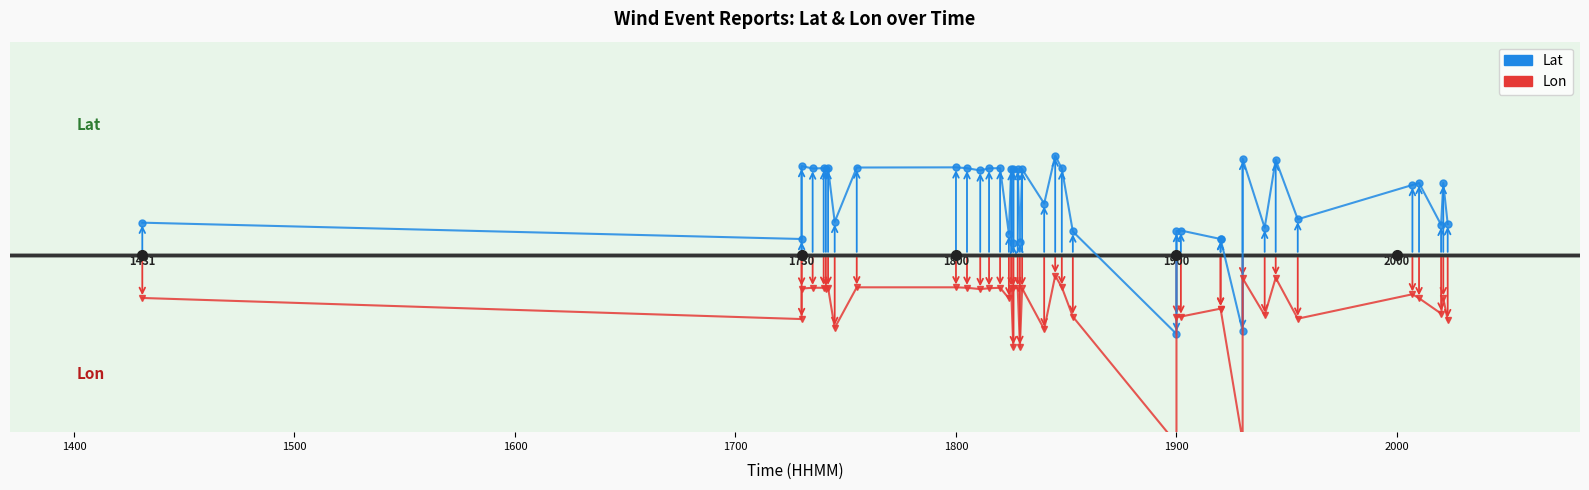

True or false: Lat and Lon cross at least once.

False